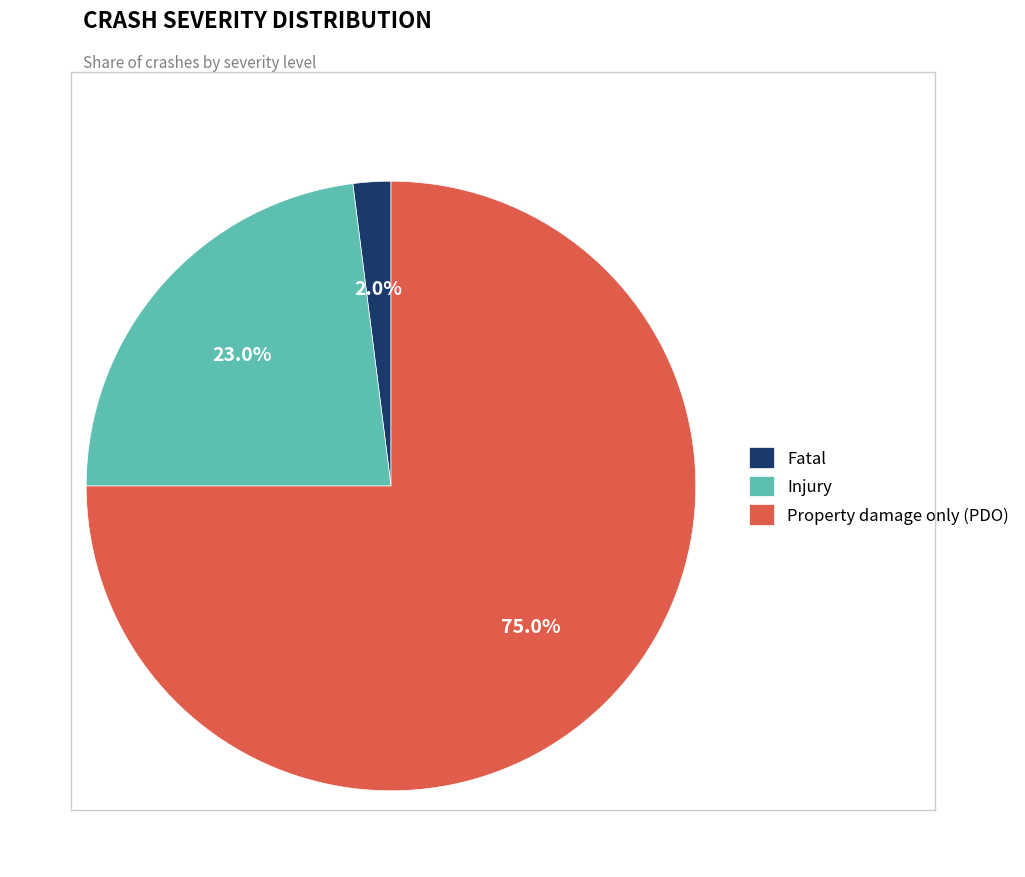

Which slice represents more than half of the pie?

Property damage only (PDO)